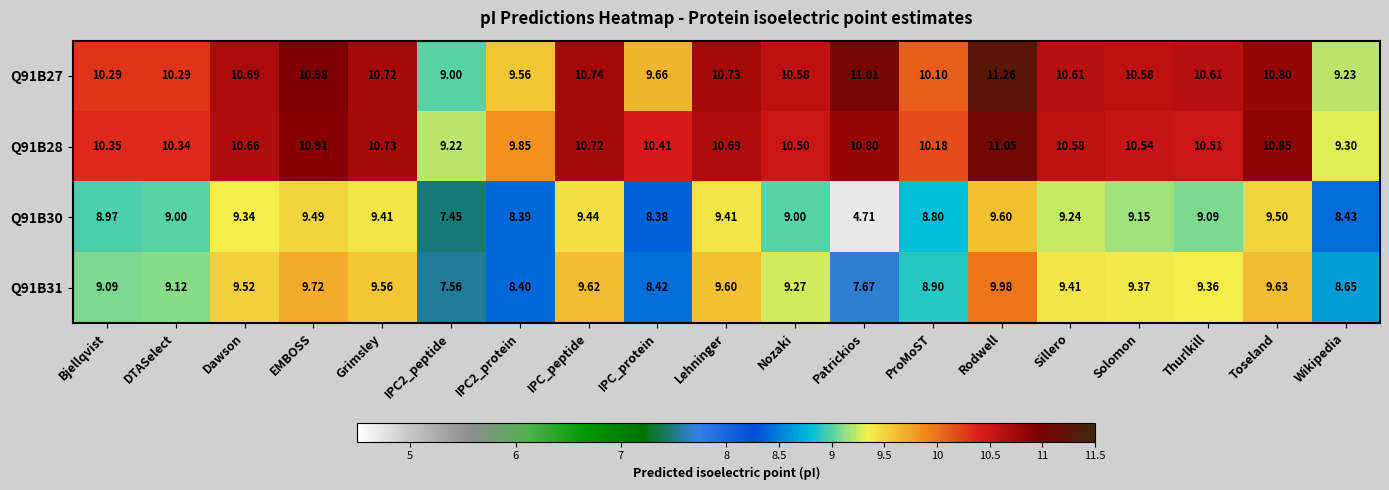

At which label does Q91B28 first exceed 10?

Bjellqvist